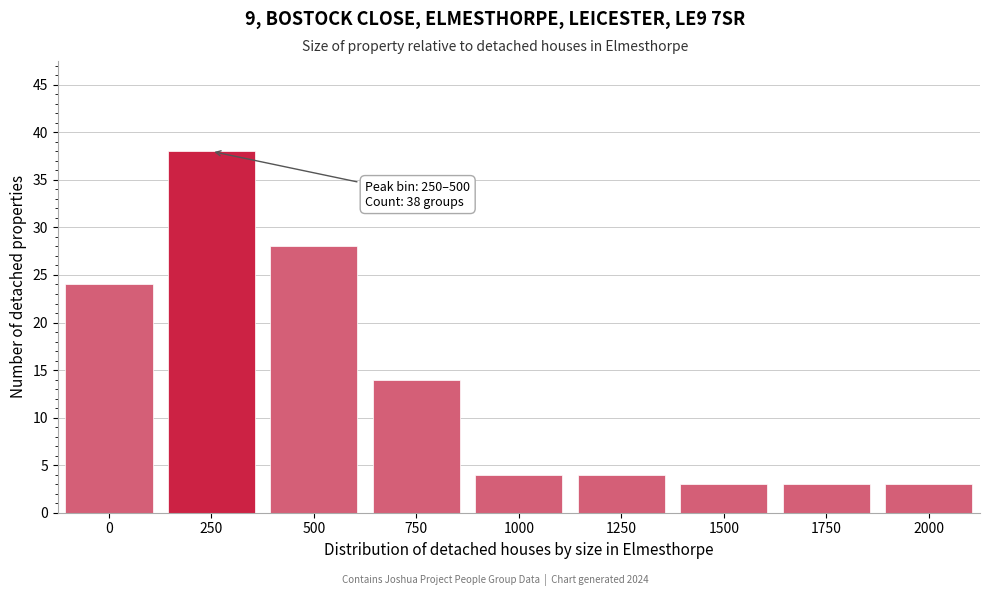

Reading left to right, extract all data points from this chart.

24	38	28	14	4	4	3	3	3